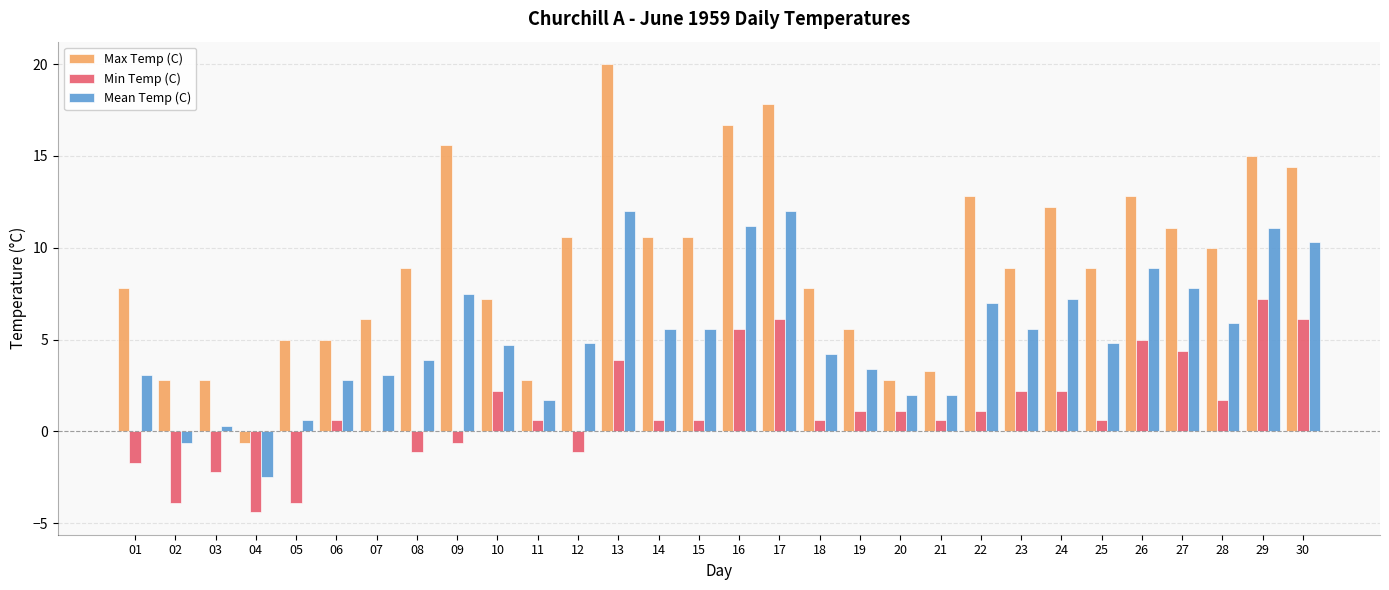

What is the total value across all series at 29?

33.3